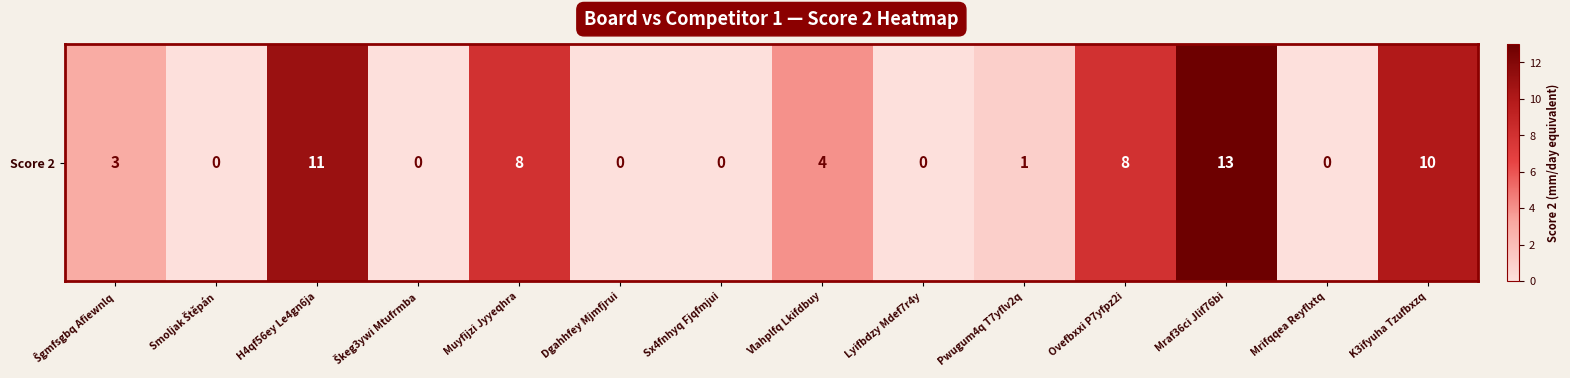

Reading left to right, what are all the values shown in this chart?

3	0	11	0	8	0	0	4	0	1	8	13	0	10